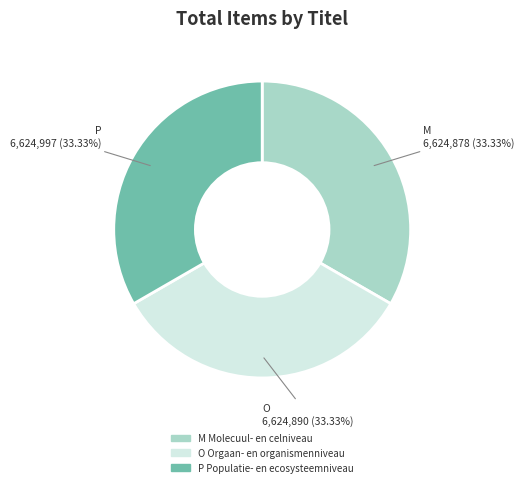

To the nearest percent, what percentage of the pie is P Populatie- en ecosysteemniveau?

33%